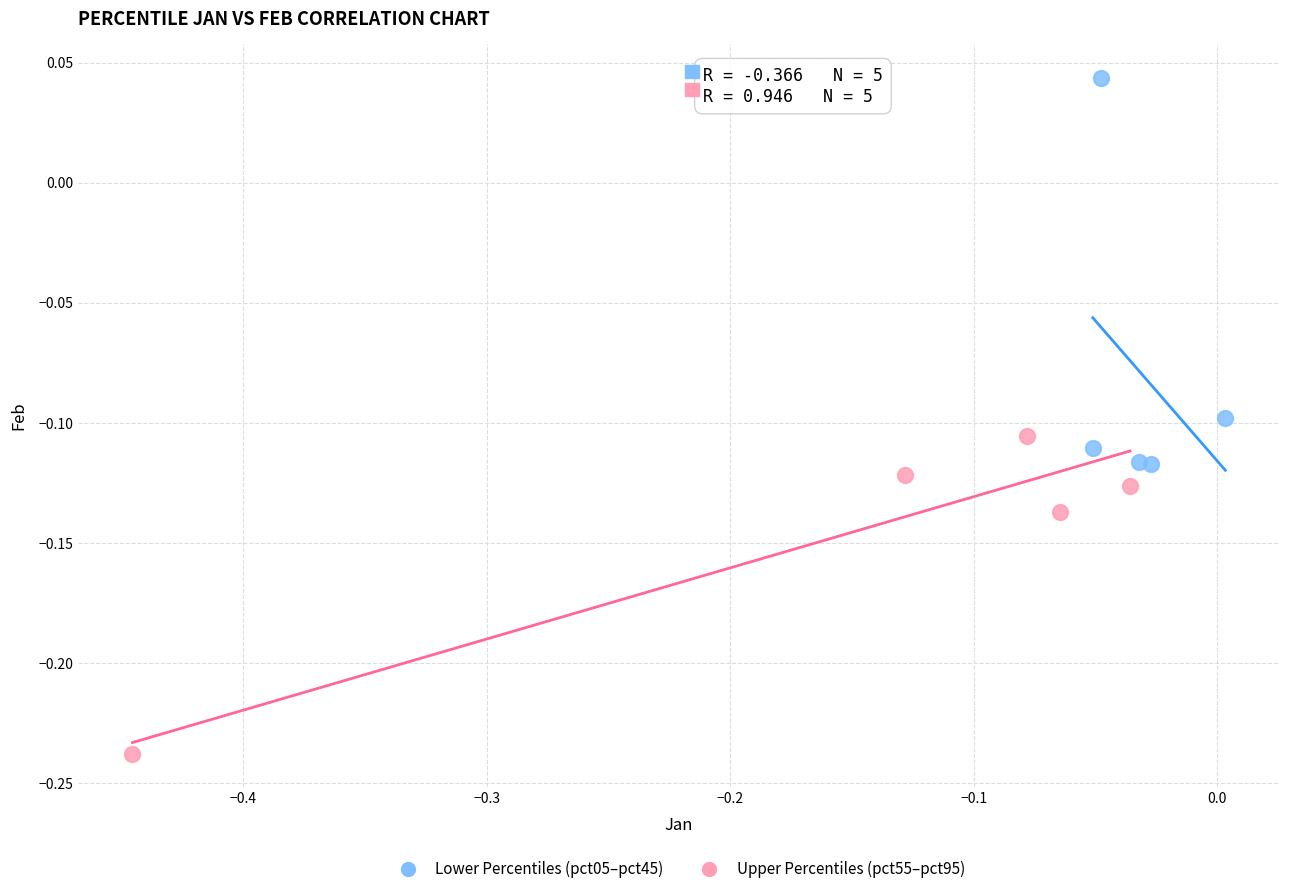

Which series contains the lowest Y value?

Upper Percentiles (pct55–pct95)